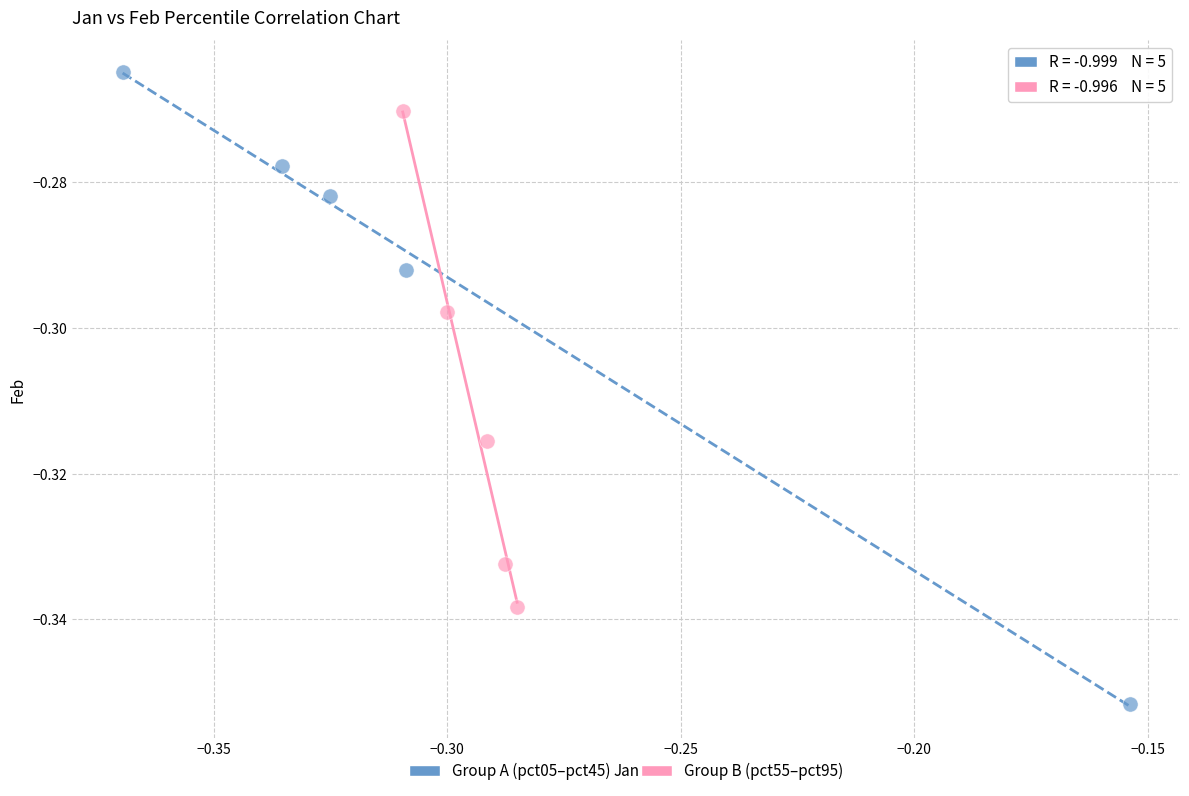

Which series has the widest spread of Y values?

Group A (pct05–pct45)